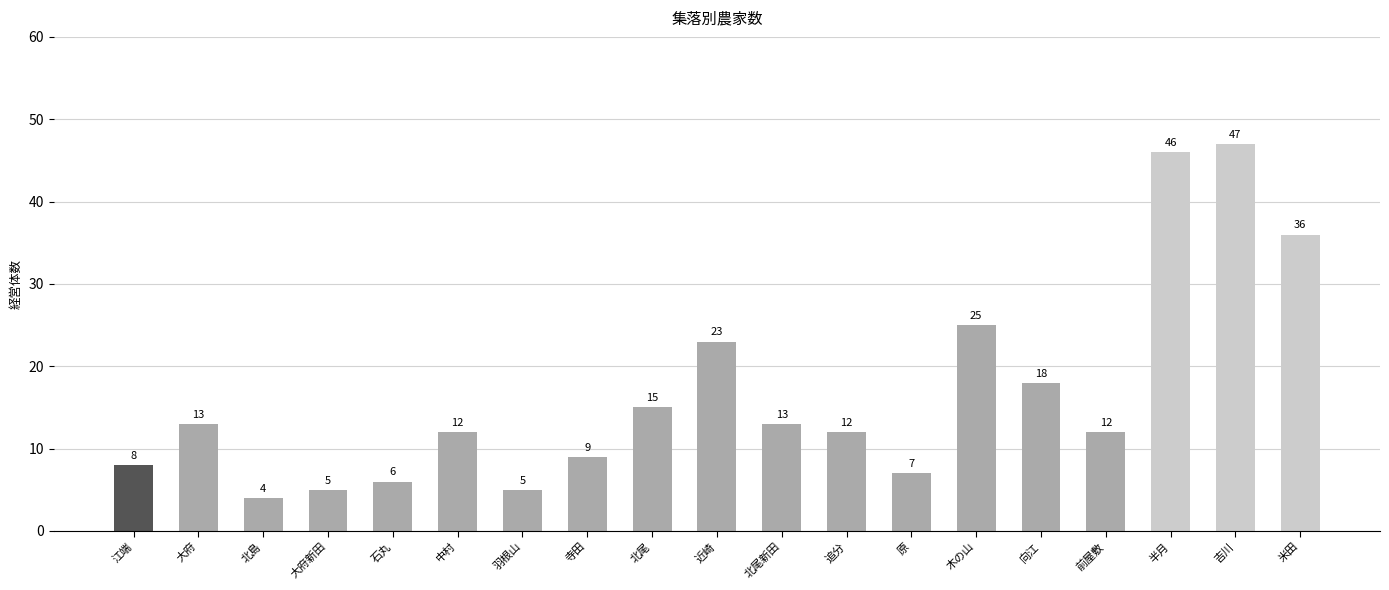

What is the change in value from 江端 to 大府新田?

-3